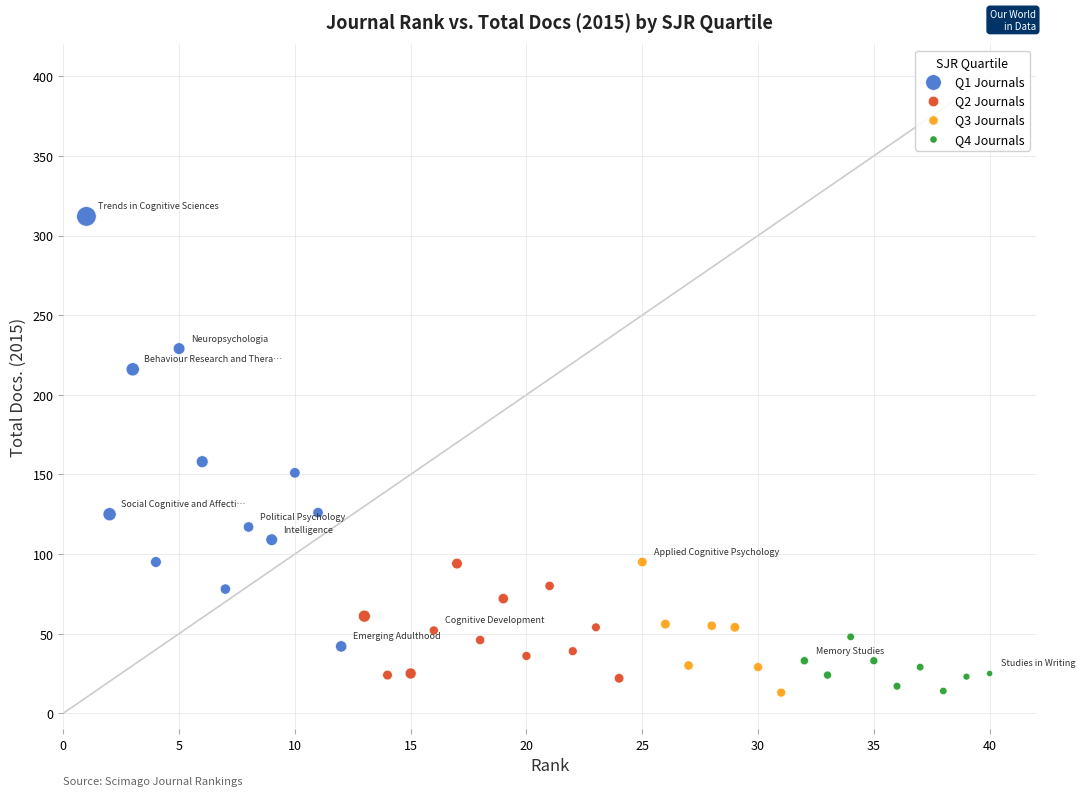

Which series has the widest spread of Y values?

Q1 Journals